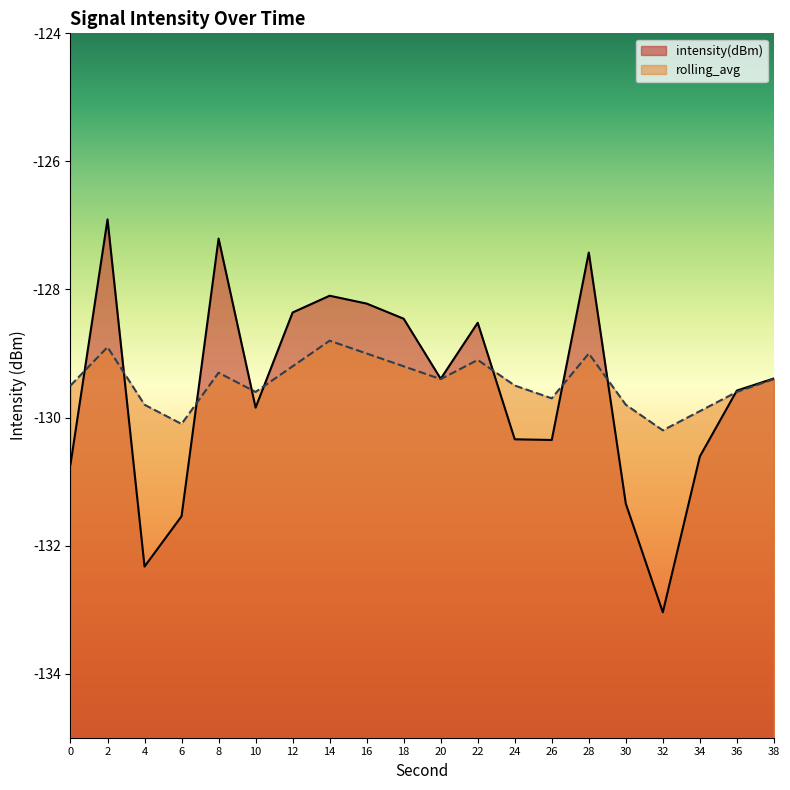

The value of rolling_avg at 12 is -129.2. True or false?

True